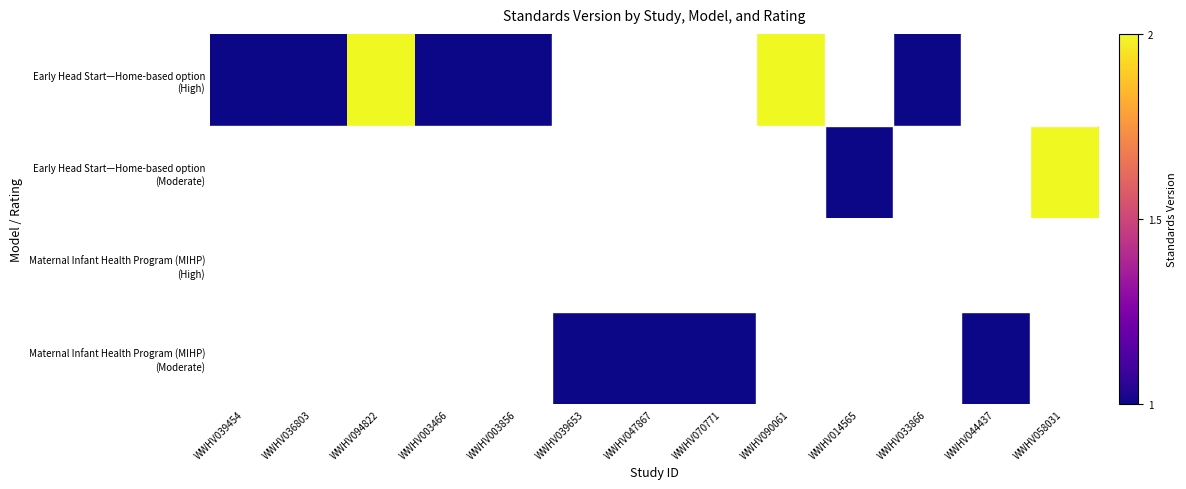

Rank the series at WWHV036803 from lowest to highest value.

Early Head Start—Home-based option (High), Early Head Start—Home-based option (Moderate), Maternal Infant Health Program (MIHP) (High), Maternal Infant Health Program (MIHP) (Moderate)